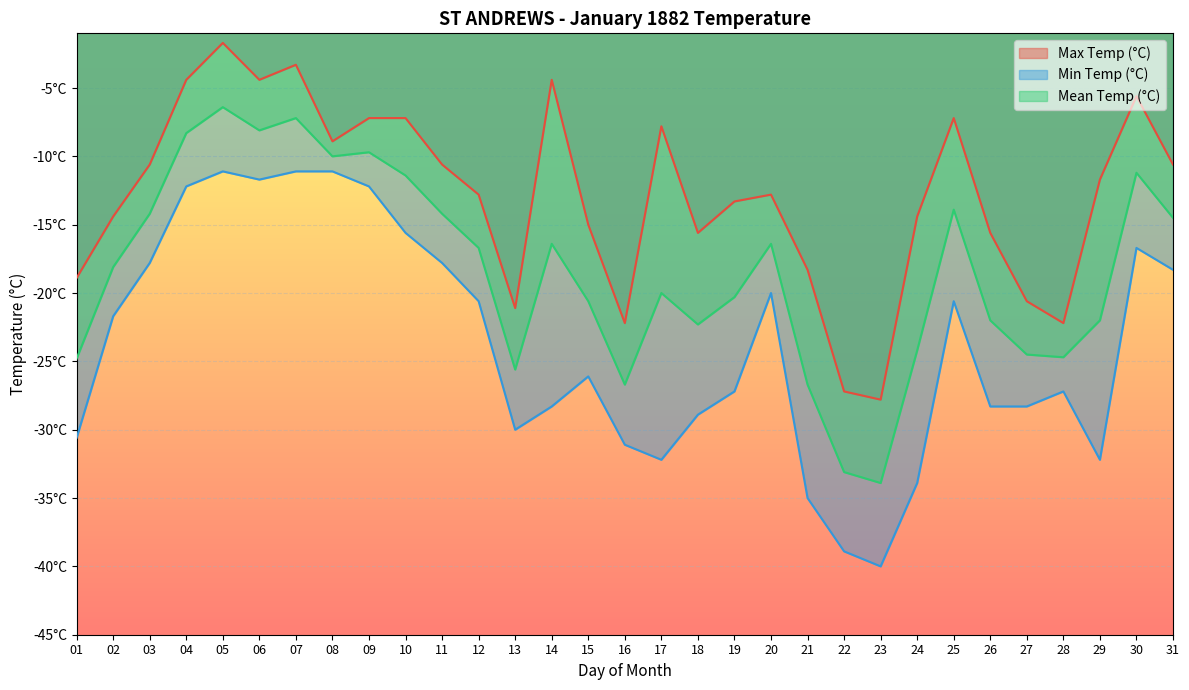

Is it true that Min Temp (°C) equals -11.1 at 08?

True